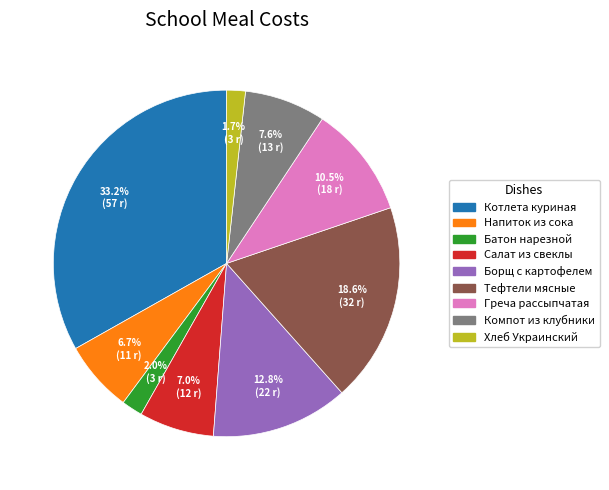

Does any single category account for the majority?

No